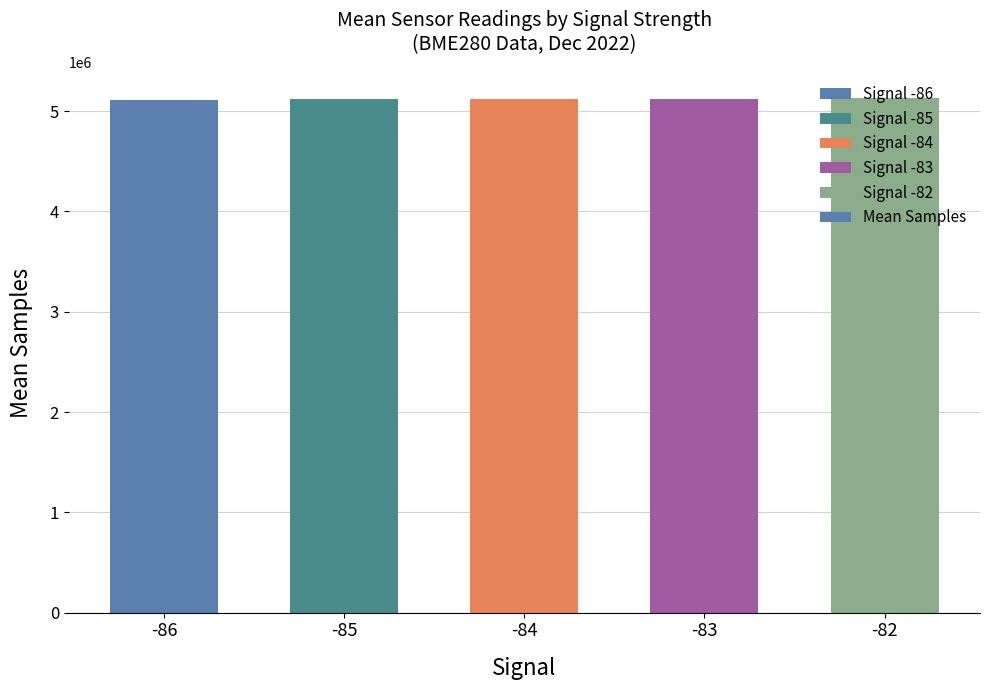

What is the average value?

5121435.2